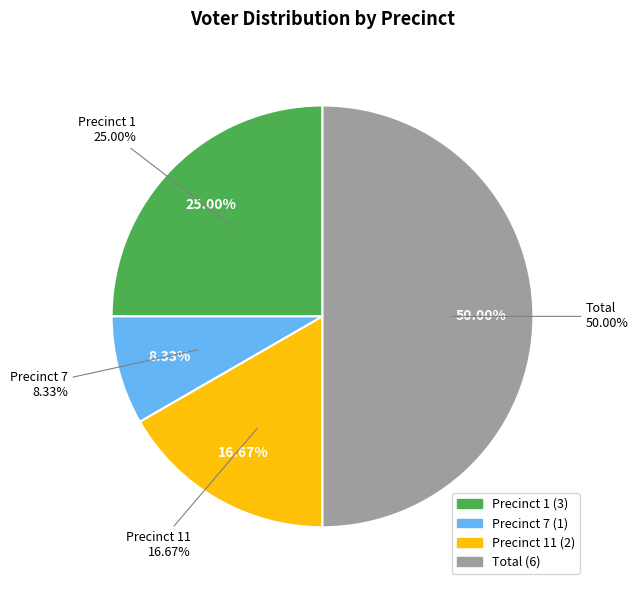

Is it true that Precinct 1 is 14% of the pie?

False